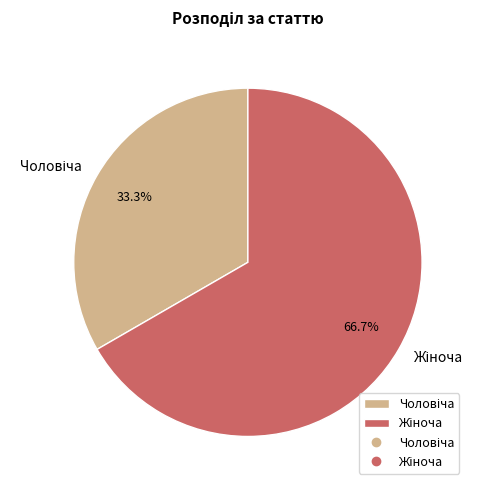

To the nearest percent, what is the average slice percentage?

50%